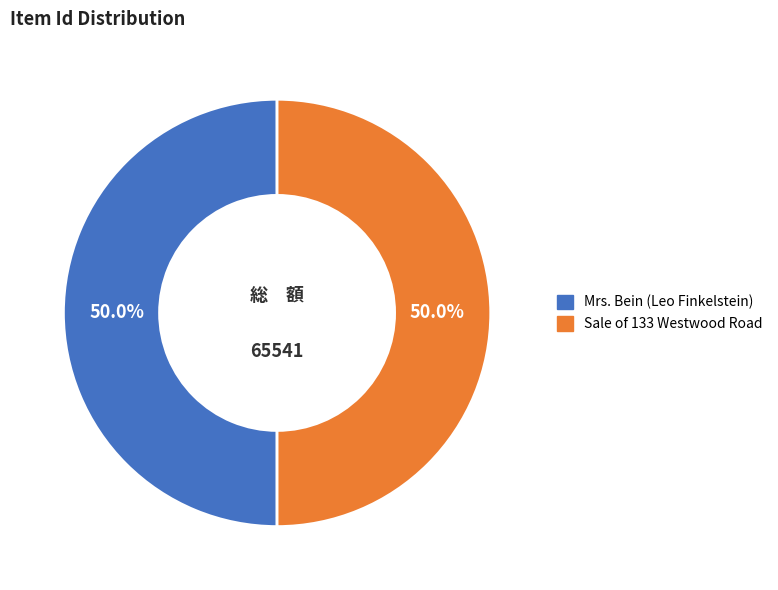

Approximately how many times larger is the value at Sale of 133 Westwood Road compared to Mrs. Bein (Leo Finkelstein)?

1.0